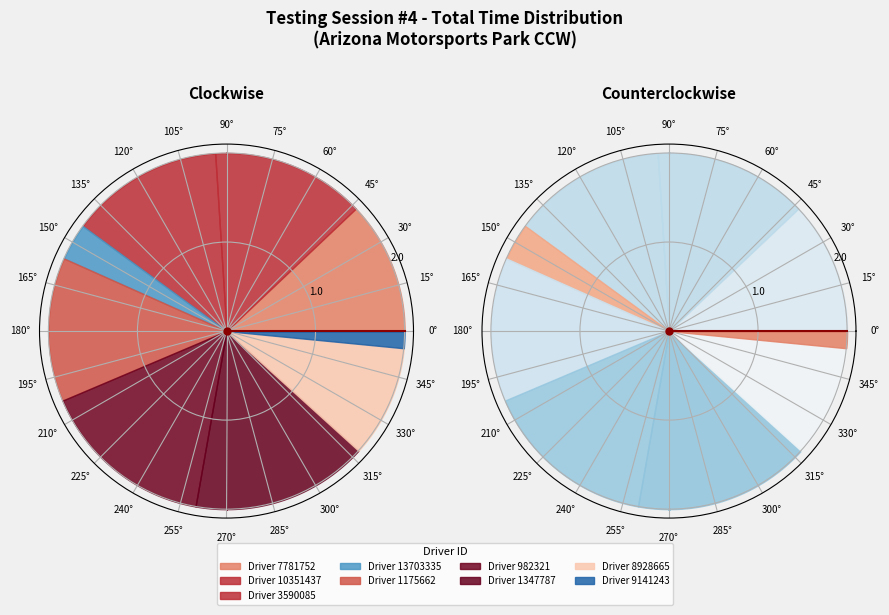

Does 9141243 account for over 50% of the chart?

No